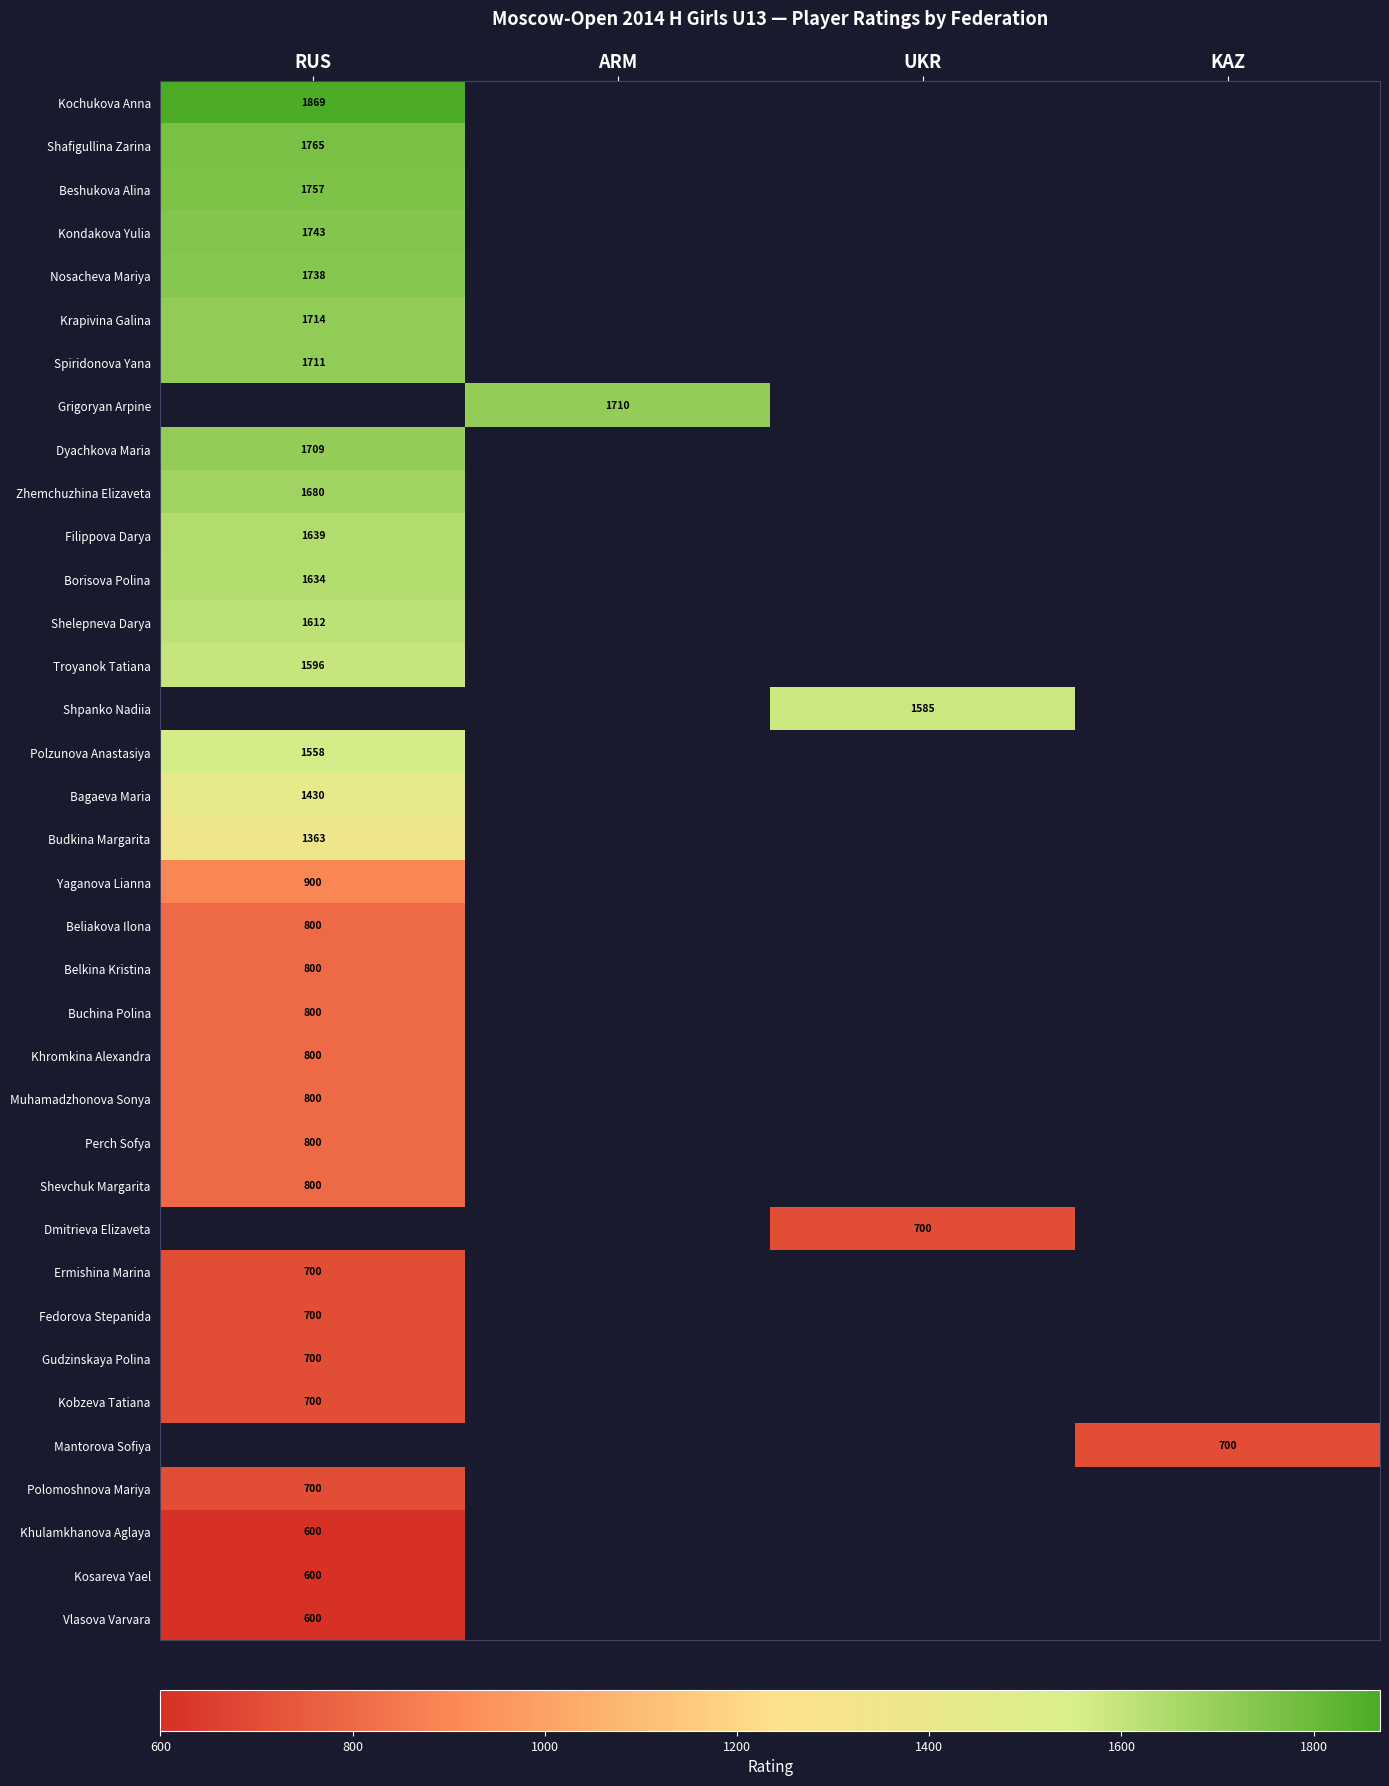

True or false: Gudzinskaya Polina has a value of 418 at RUS.

False